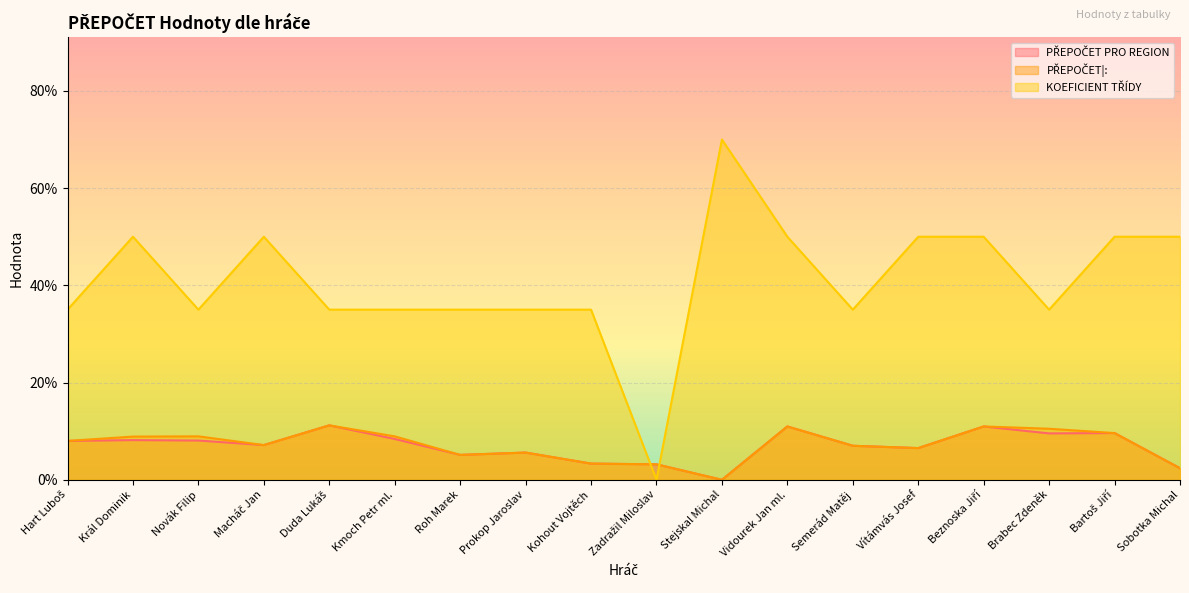

Rank the categories by PŘEPOČET|: value from lowest to highest.

Stejskal Michal, Sobotka Michal, Zadražil Miloslav, Kohout Vojtěch, Roh Marek, Prokop Jaroslav, Vítámvás Josef, Semerád Matěj, Macháč Jan, Hart Luboš, Král Dominik, Novák Filip, Kmoch Petr ml., Bartoš Jiří, Brabec Zdeněk, Vidourek Jan ml., Beznoska Jiří, Duda Lukáš